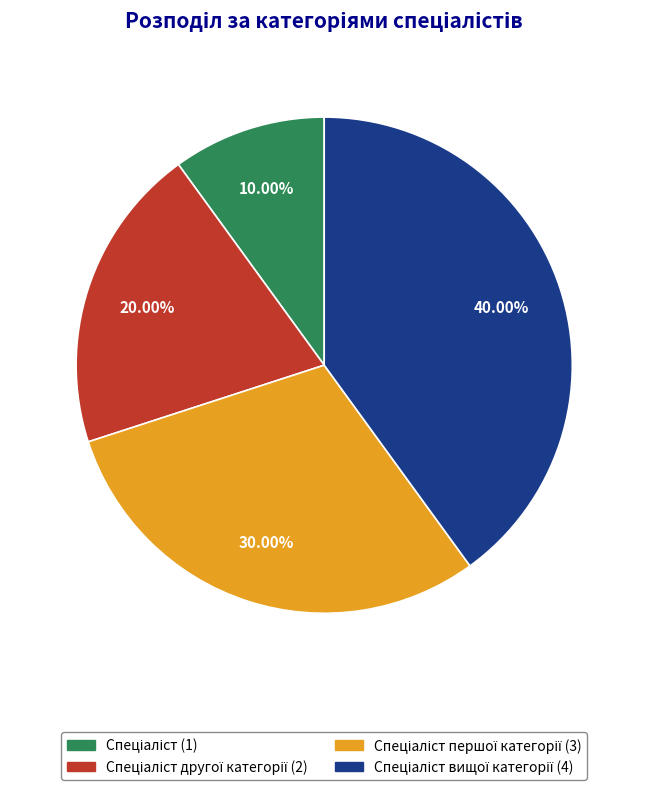

Is there any slice that represents more than half of the pie?

No